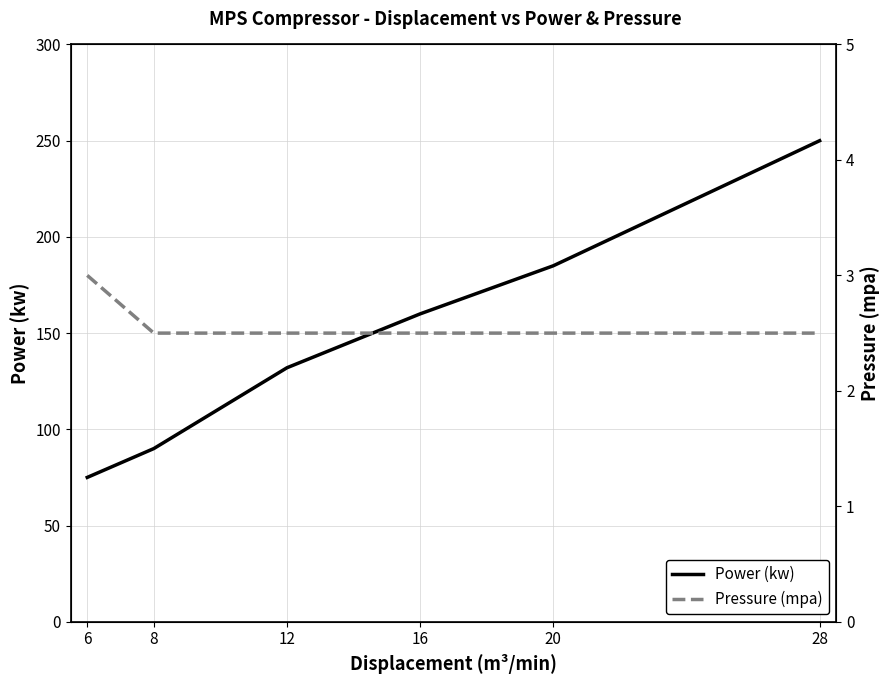

List the series in order of their peak value, lowest first.

Pressure (mpa), Power (kw)